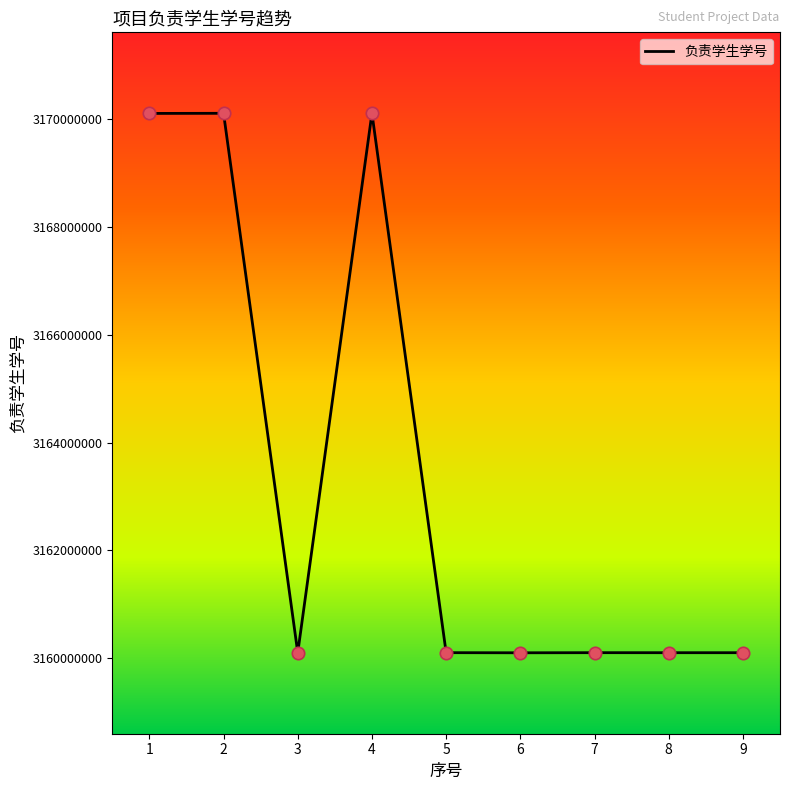

Which has a higher value, 4 or 5?

4